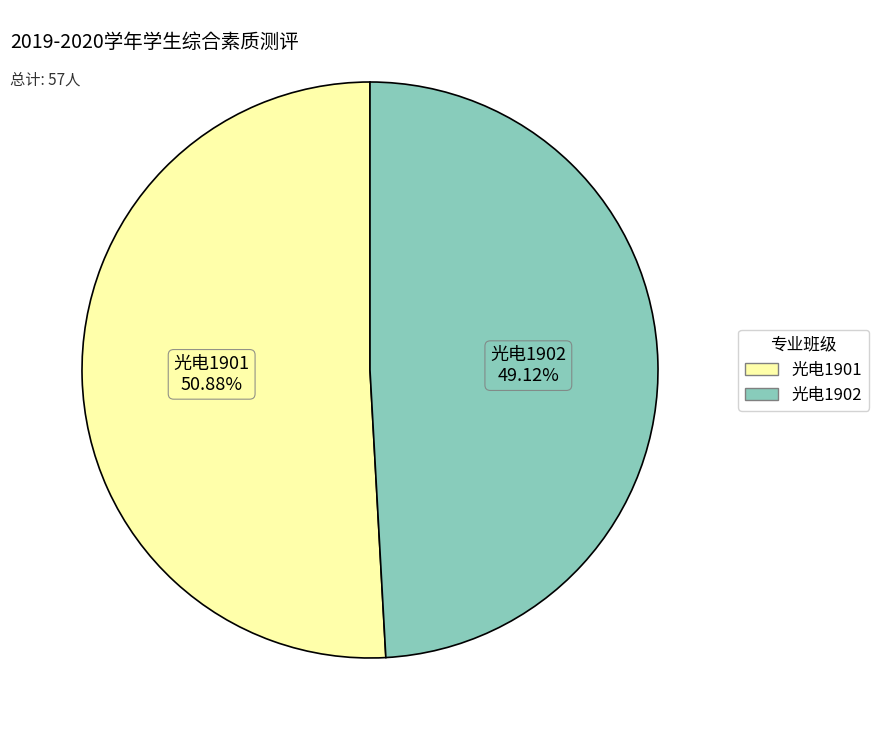

What is the total percentage of 光电1901 and 光电1902?

100.0%